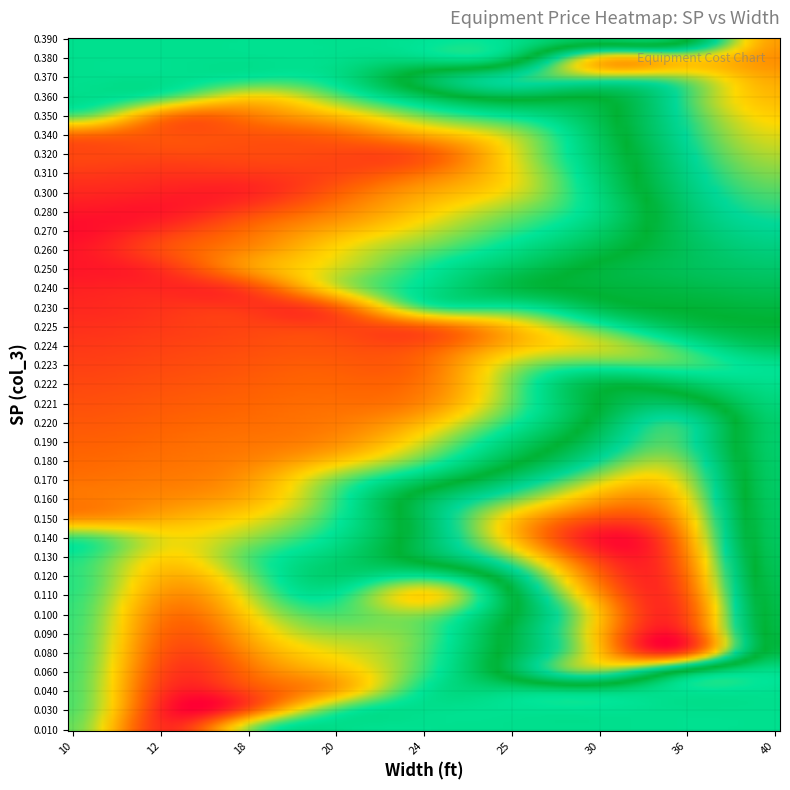

How many distinct data groups are displayed?

37